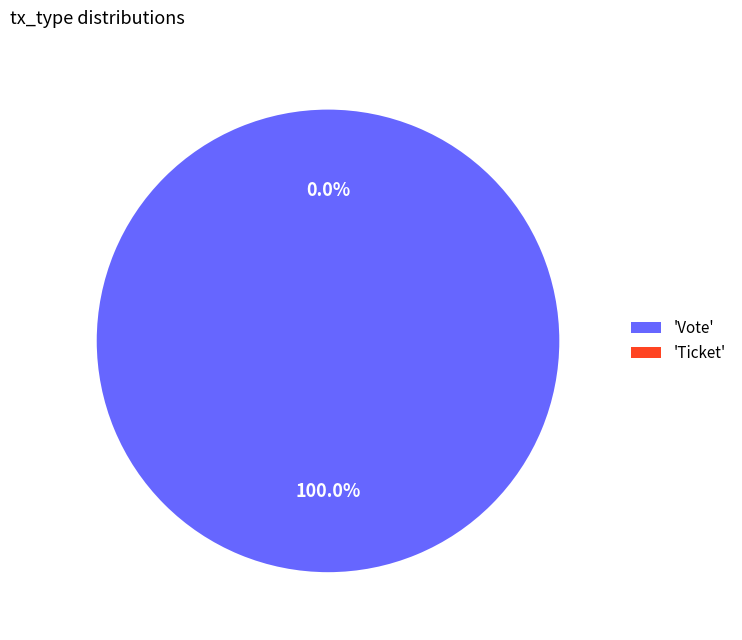

Between Ticket and Vote, which is larger?

Vote